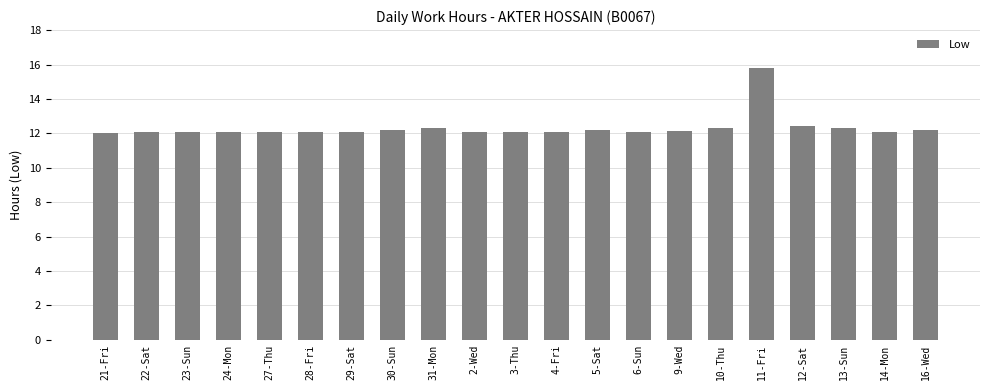

What is the difference between the values at 5-Sat and 21-Fri?

0.2